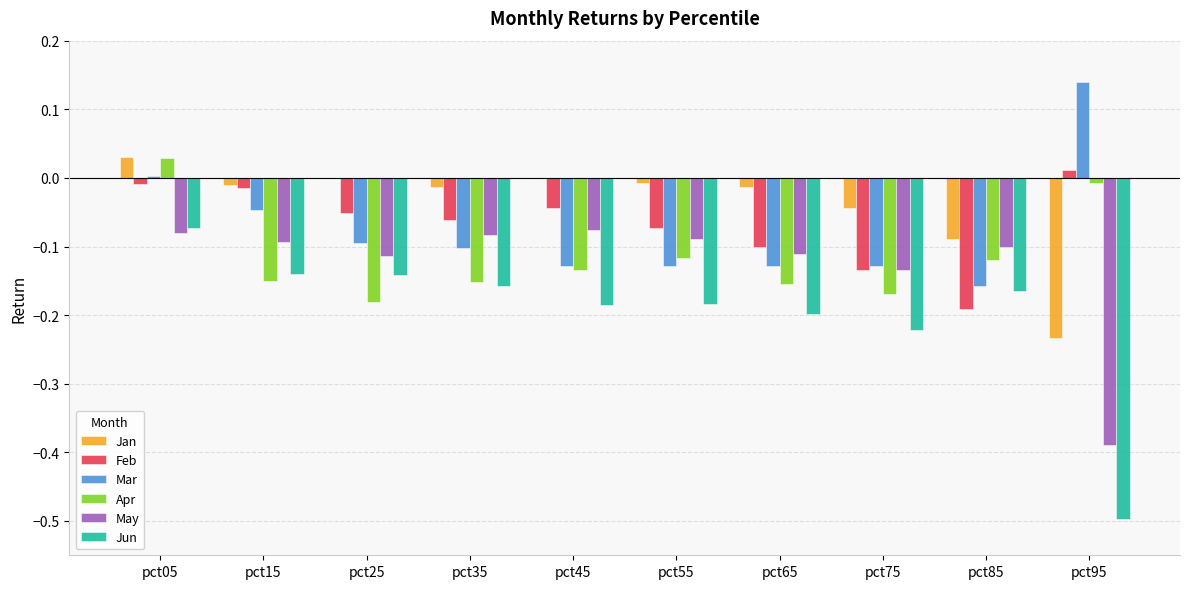

At which label does Mar reach its peak?

pct95